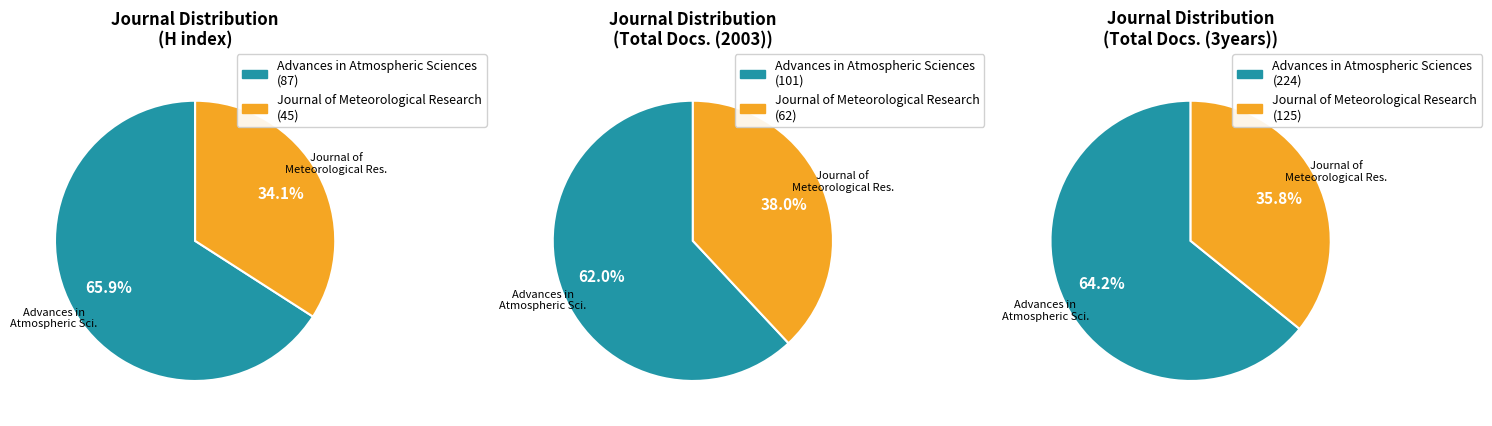

Between Journal of Meteorological Research and Advances in Atmospheric Sciences, which is larger?

Advances in Atmospheric Sciences